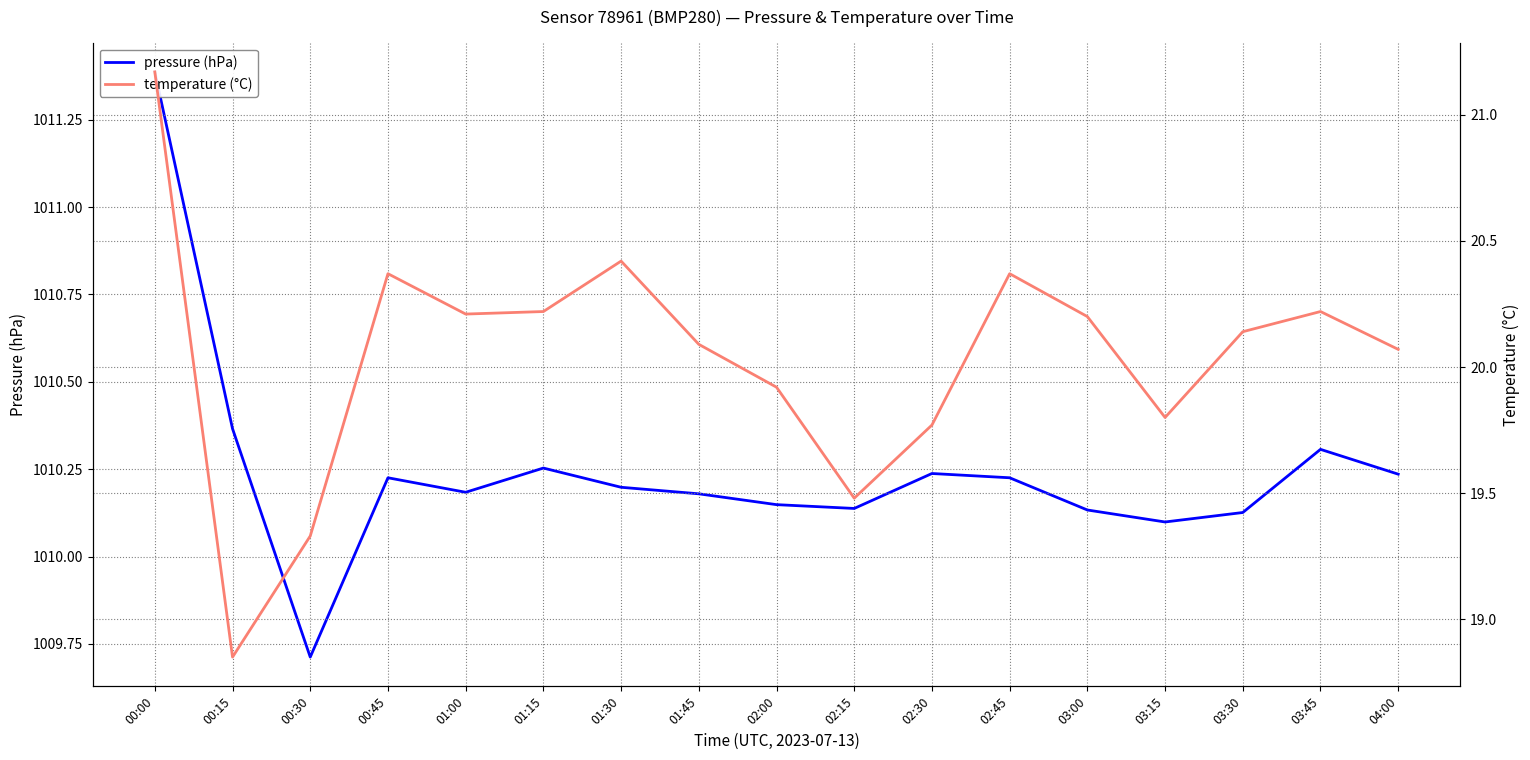

What is the total value across all series at 04:00?

1030.3